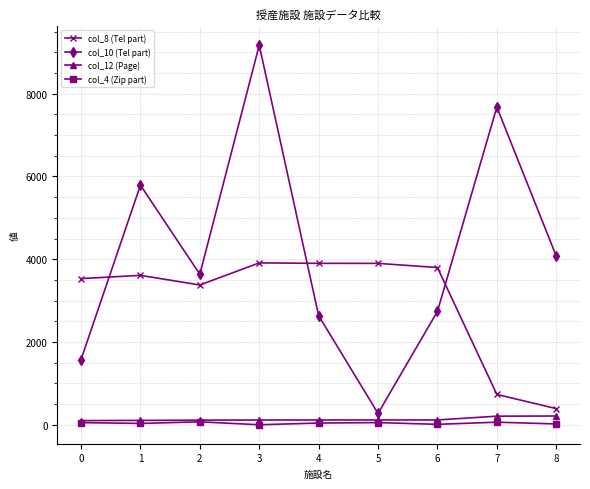

The value of col_8 (Tel part) at 2 is 3378. True or false?

True